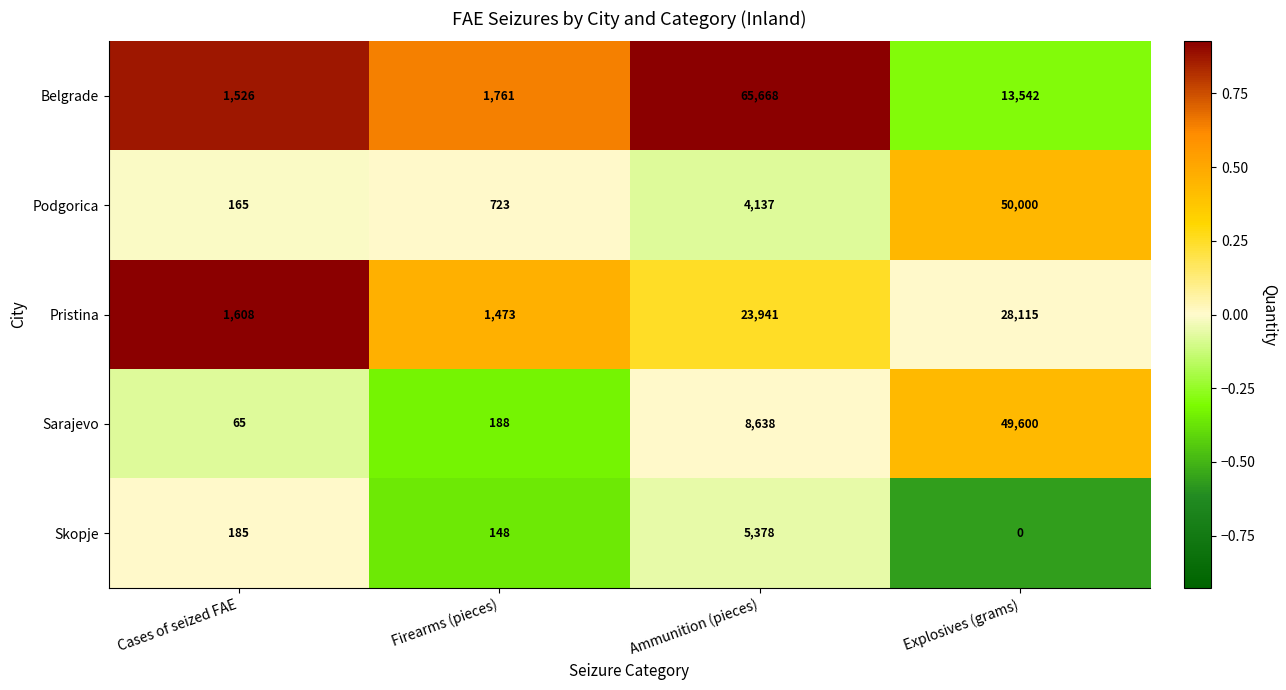

Reading left to right, what are all the values shown in this chart?

Belgrade: Cases of seized FAE=1526	Firearms (pieces)=1761	Ammunition (pieces)=65668	Explosives (grams)=13542
Podgorica: Cases of seized FAE=165	Firearms (pieces)=723	Ammunition (pieces)=4137	Explosives (grams)=50000
Pristina: Cases of seized FAE=1608	Firearms (pieces)=1473	Ammunition (pieces)=23941	Explosives (grams)=28115
Sarajevo: Cases of seized FAE=65	Firearms (pieces)=188	Ammunition (pieces)=8638	Explosives (grams)=49600
Skopje: Cases of seized FAE=185	Firearms (pieces)=148	Ammunition (pieces)=5378	Explosives (grams)=0